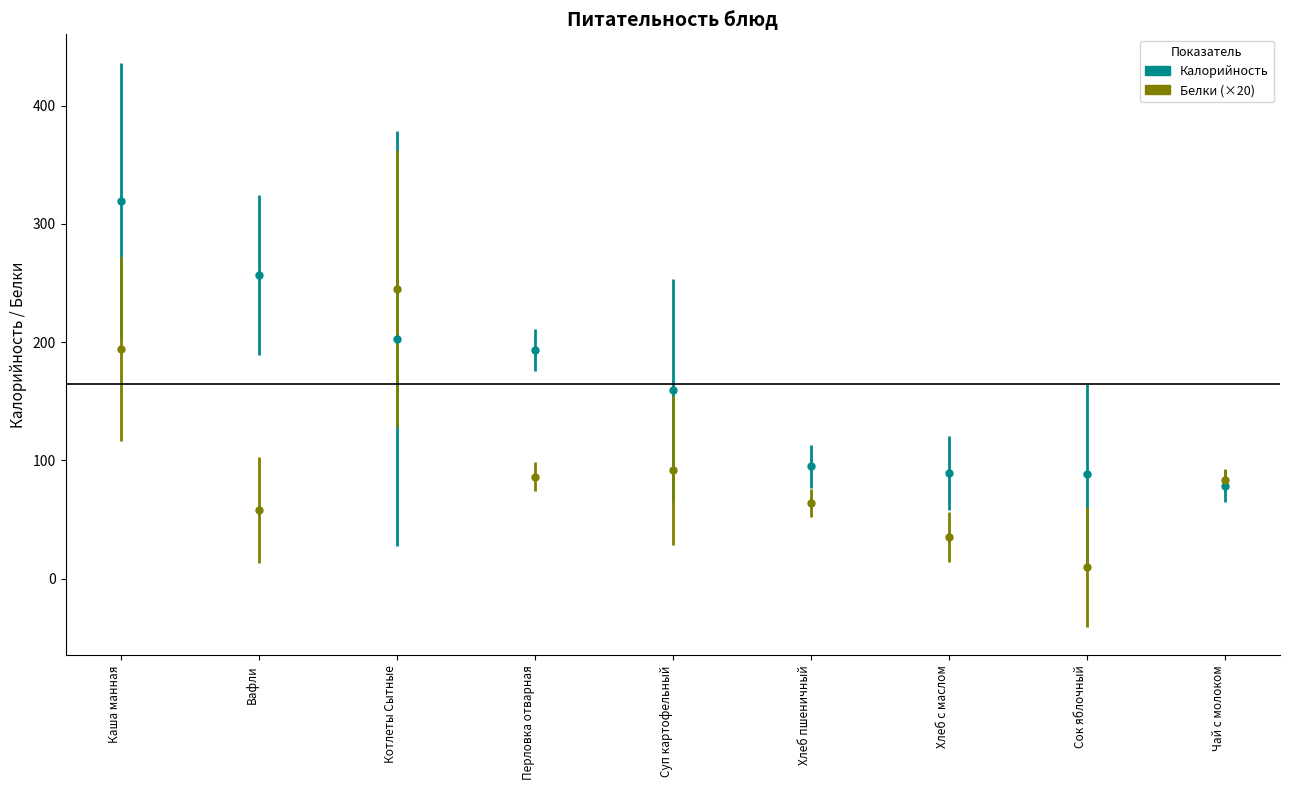

What is the spread (max minus min) of values at Чай с молоком?

5.3